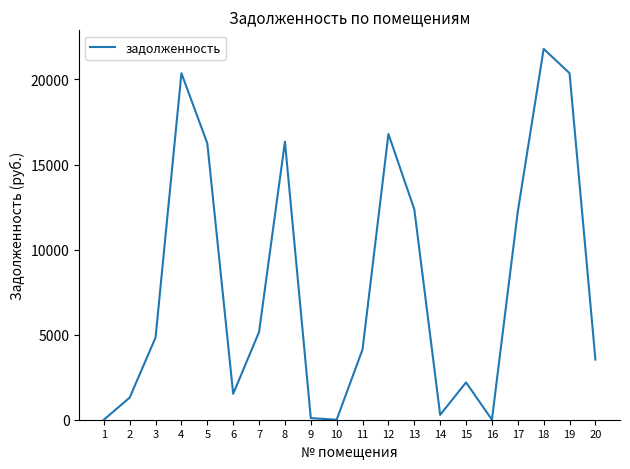

Does the chart display data point markers on the line(s)?

No